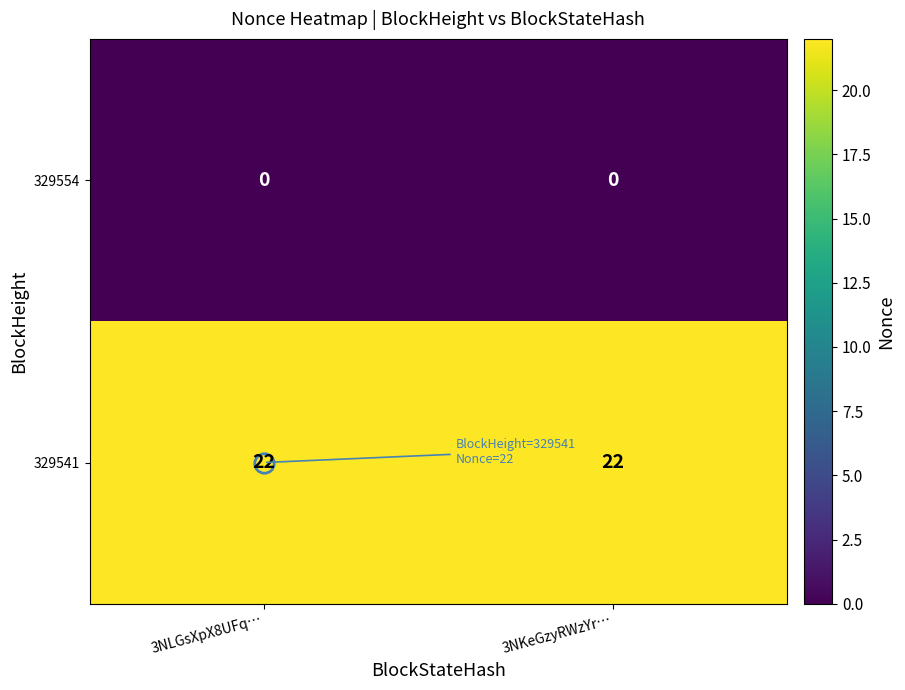

How many categories are shown in the chart?

2